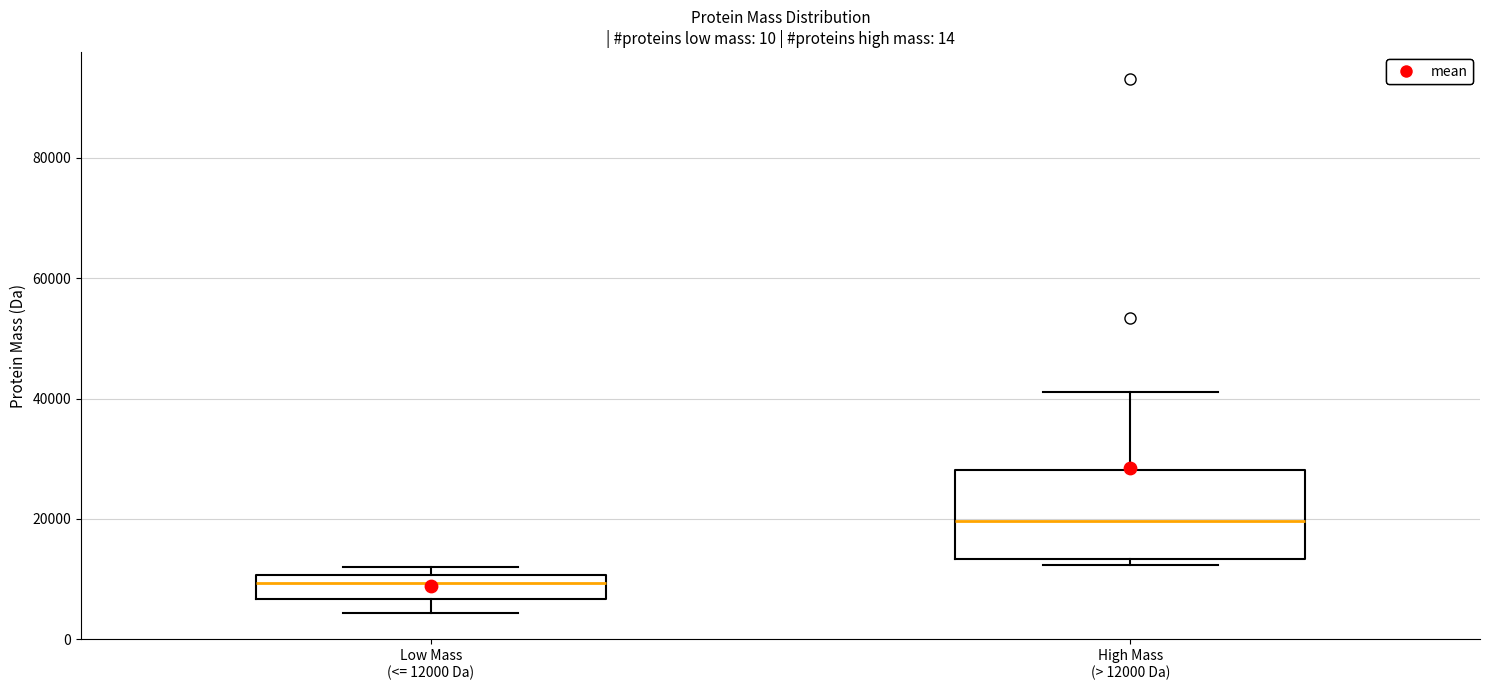

Reading left to right, transcribe this box plot: for each box, give where its median line is, the range the box spans, and where its two whiskers end, as read against the y-axis. The values are not printed on the chart, so give them approximately, as read against the axis.

Low Mass (<= 12000 Da): median 10000 (just below the box's upper edge), box 6000 to 10000, whiskers 4000 to 12000
High Mass (> 12000 Da): median 20000, box 14000 to 28000, whiskers 12000 to 42000